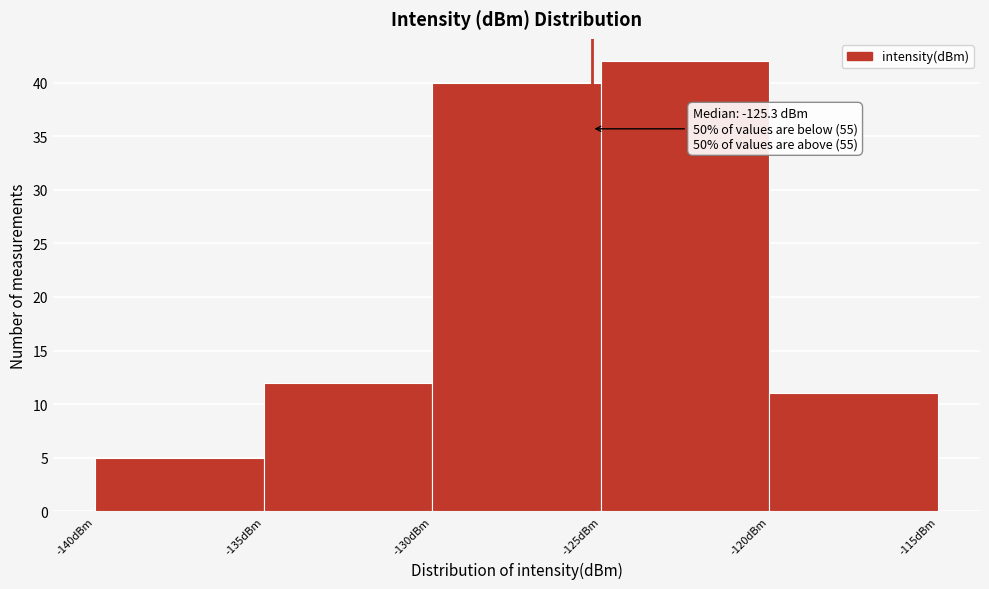

Which range on the x-axis has the tallest bar?

-125 to -120